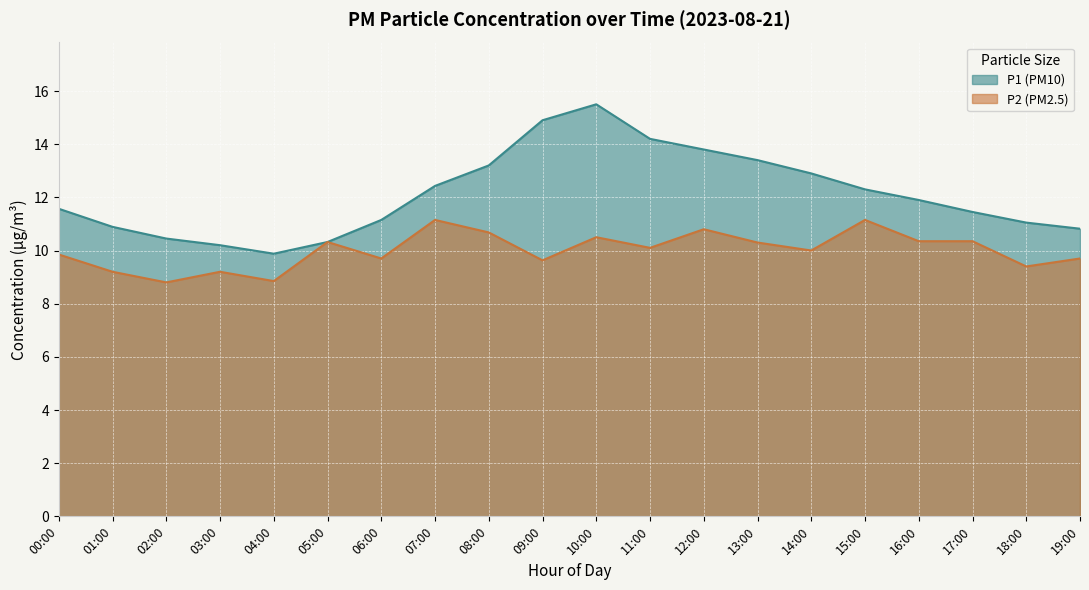

What is the label of the 1st point from the left?

00:00